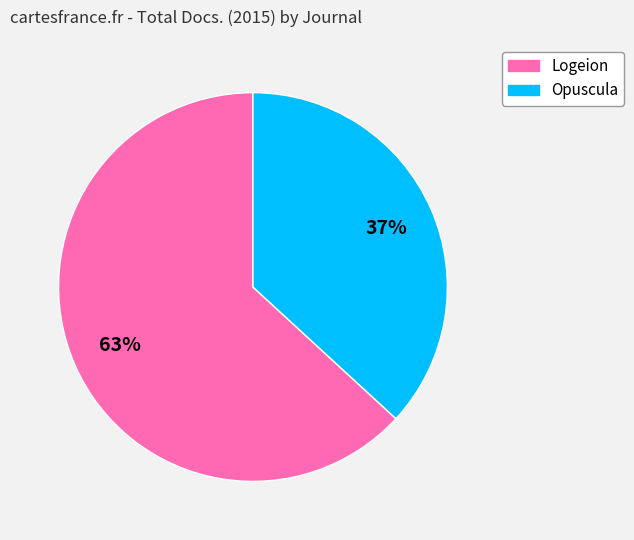

Combined, do Logeion and Opuscula account for over 50%?

Yes